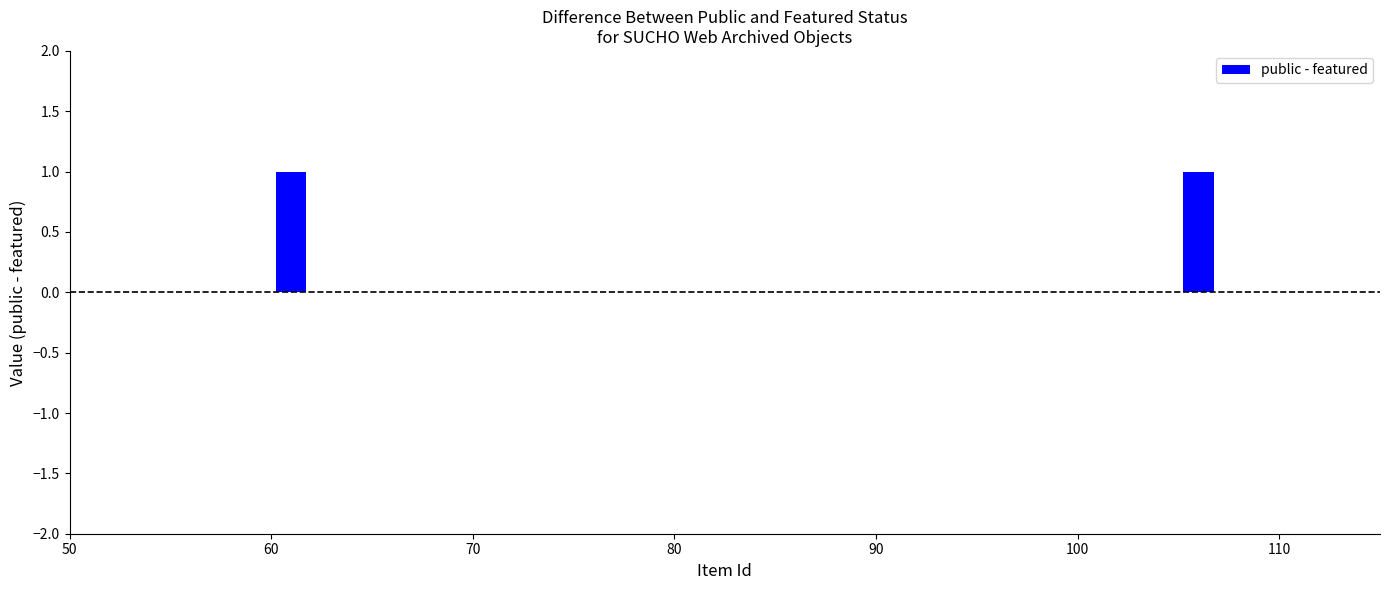

How many values are between 0 and 1?

3